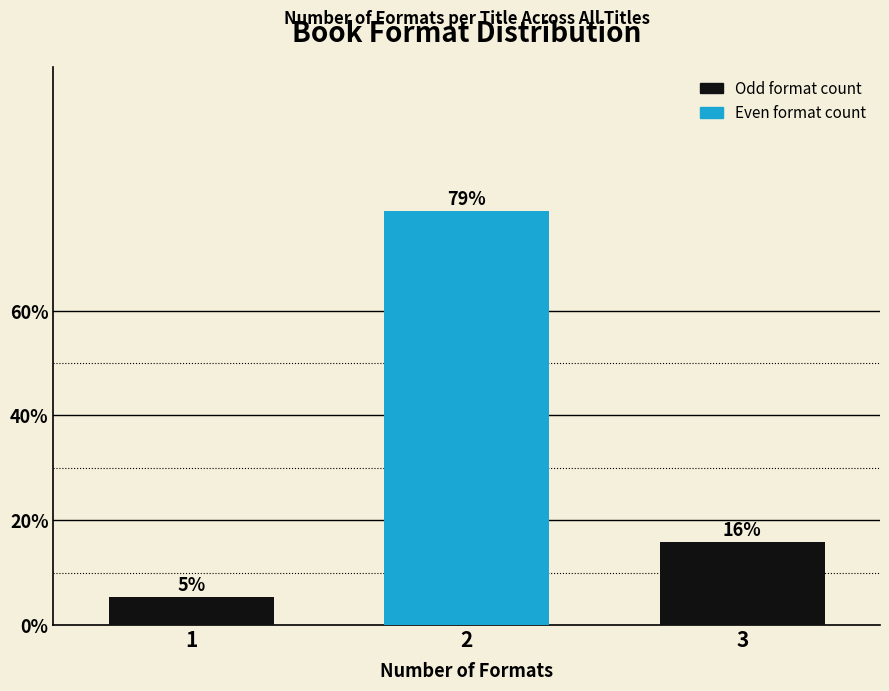

How many bars are there in total?

3